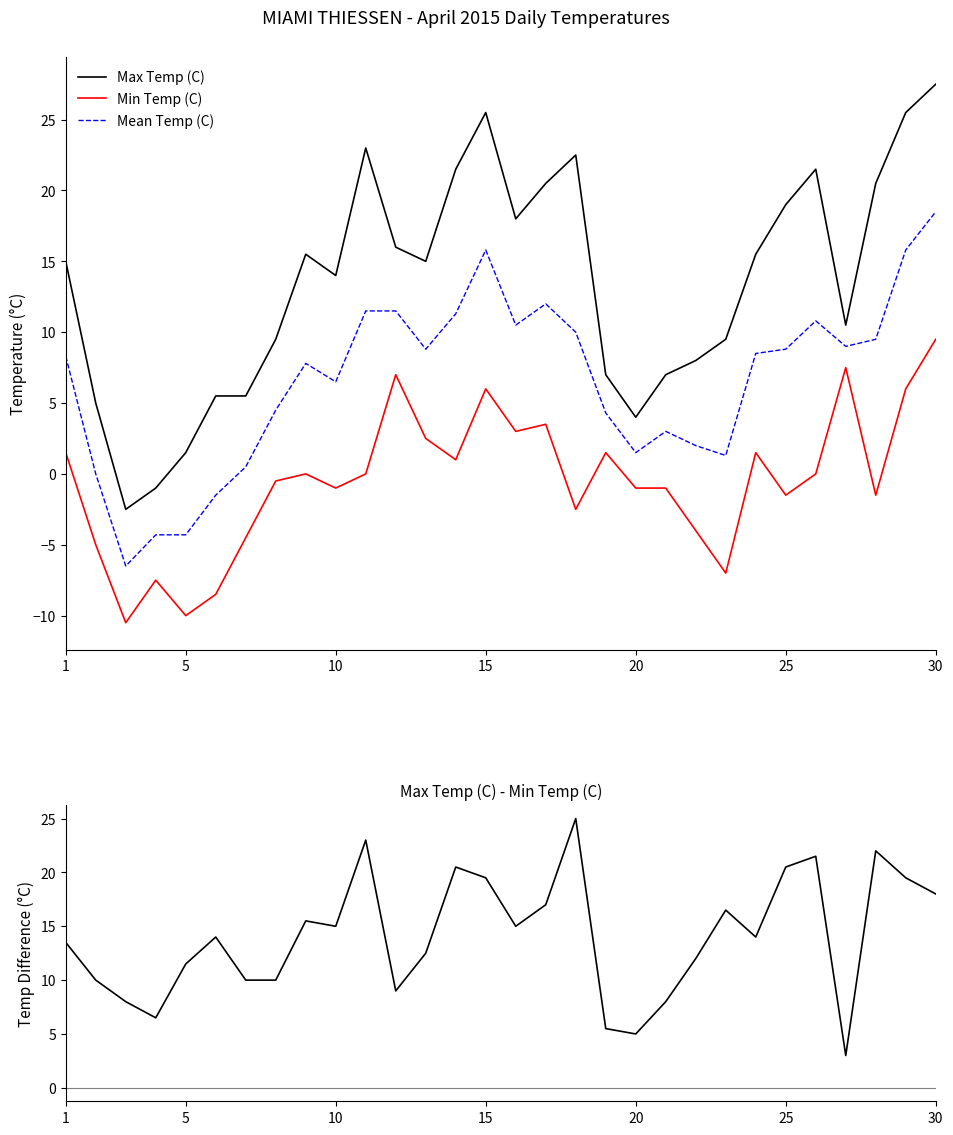

The Max Temp (C) series shows 25.5 at 15. True or false?

True